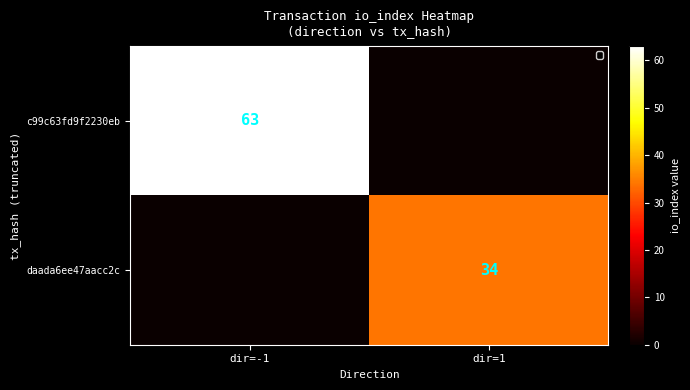

The value of daada6ee47aacc2c at dir=1 is 34. True or false?

True